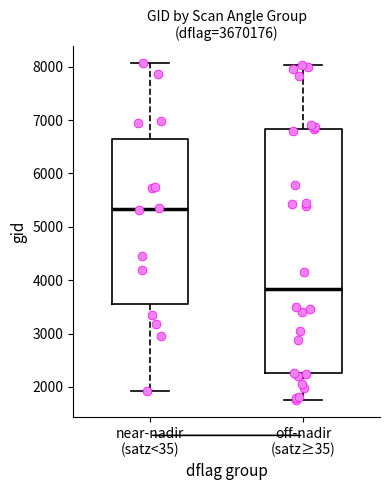

Which box's median line is the highest?

near-nadir (satz<35)